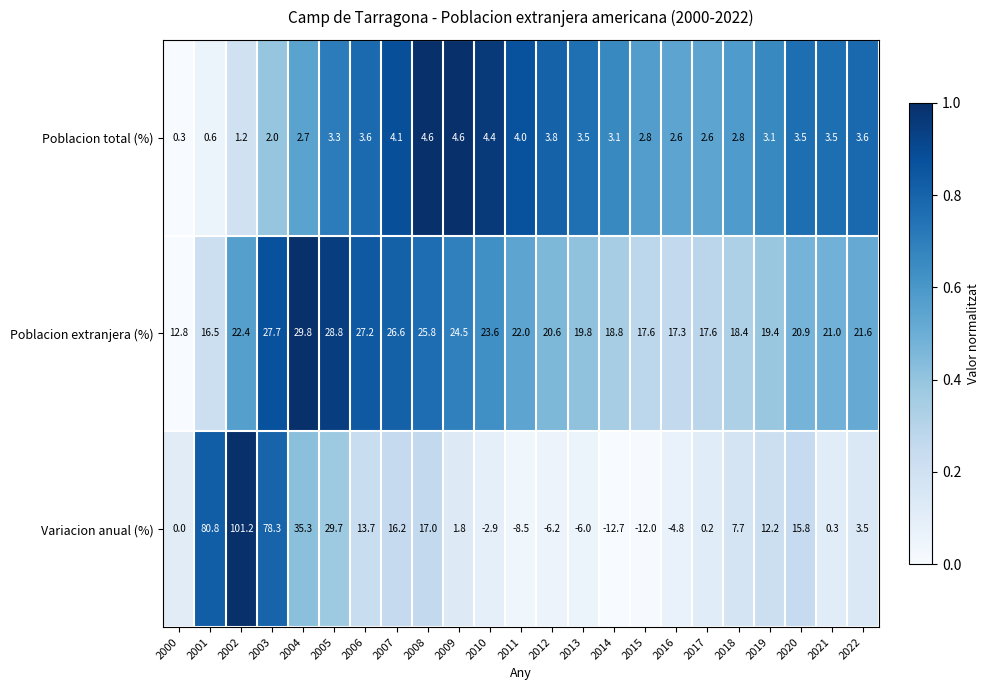

What is the average value of the Poblacion total (%) series?

3.1